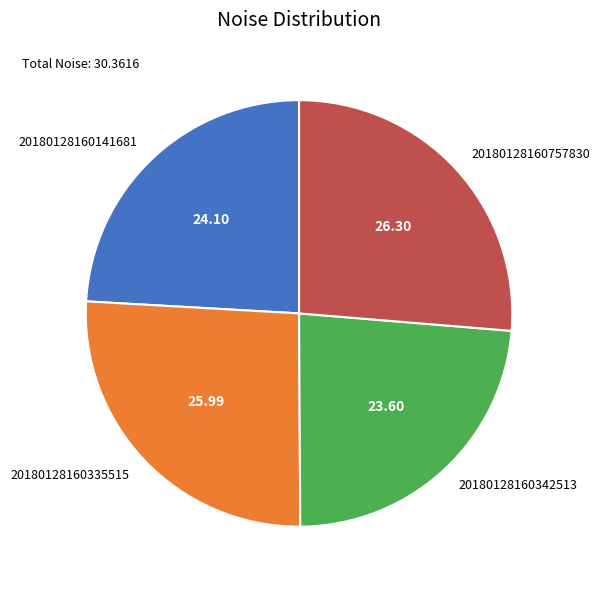

Combined, do 20180128160335515 and 20180128160342513 account for over 50%?

No